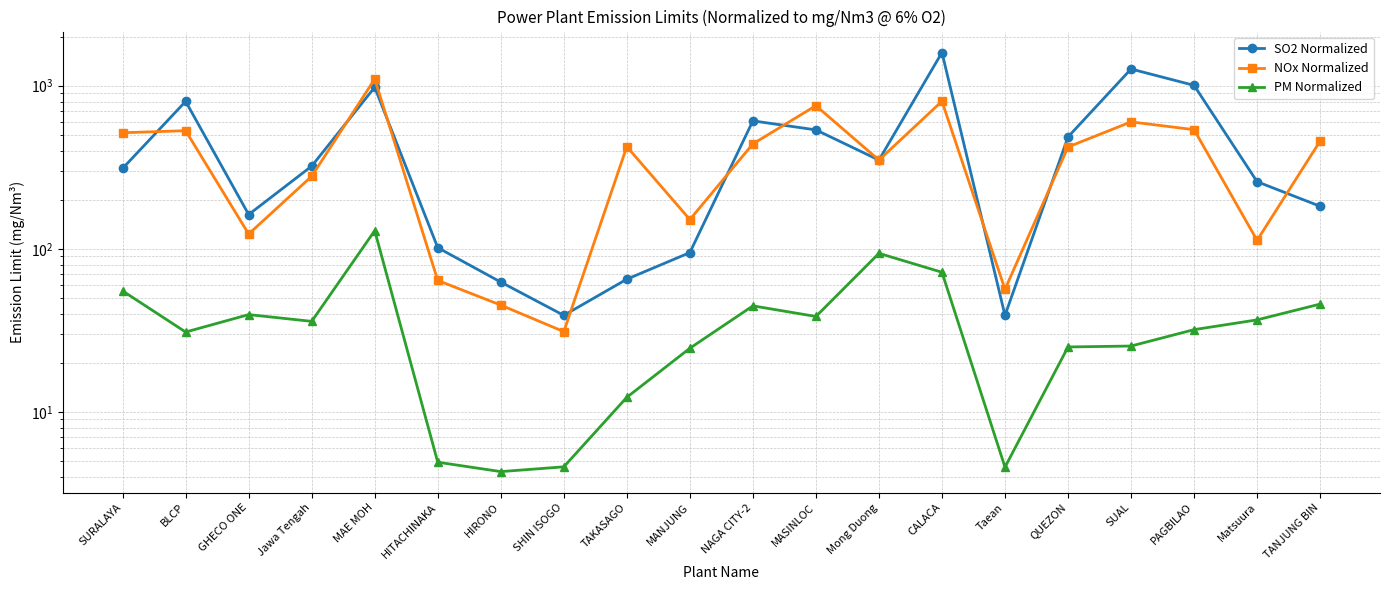

How many interior local peaks does the SO2 Normalized series have?

5